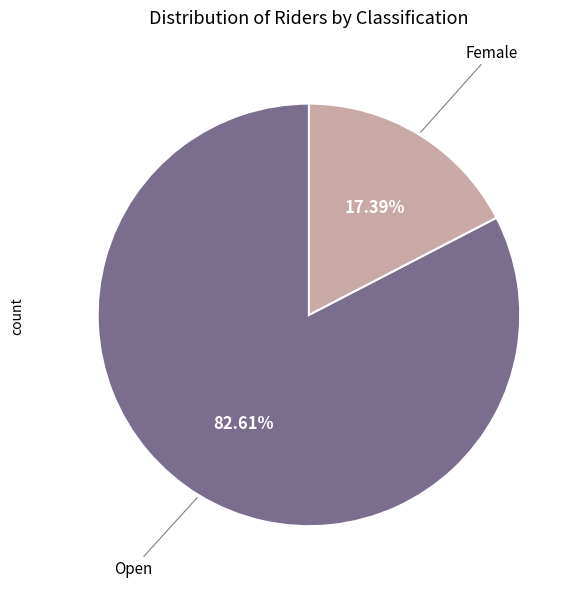

Is there any slice that represents more than half of the pie?

Yes